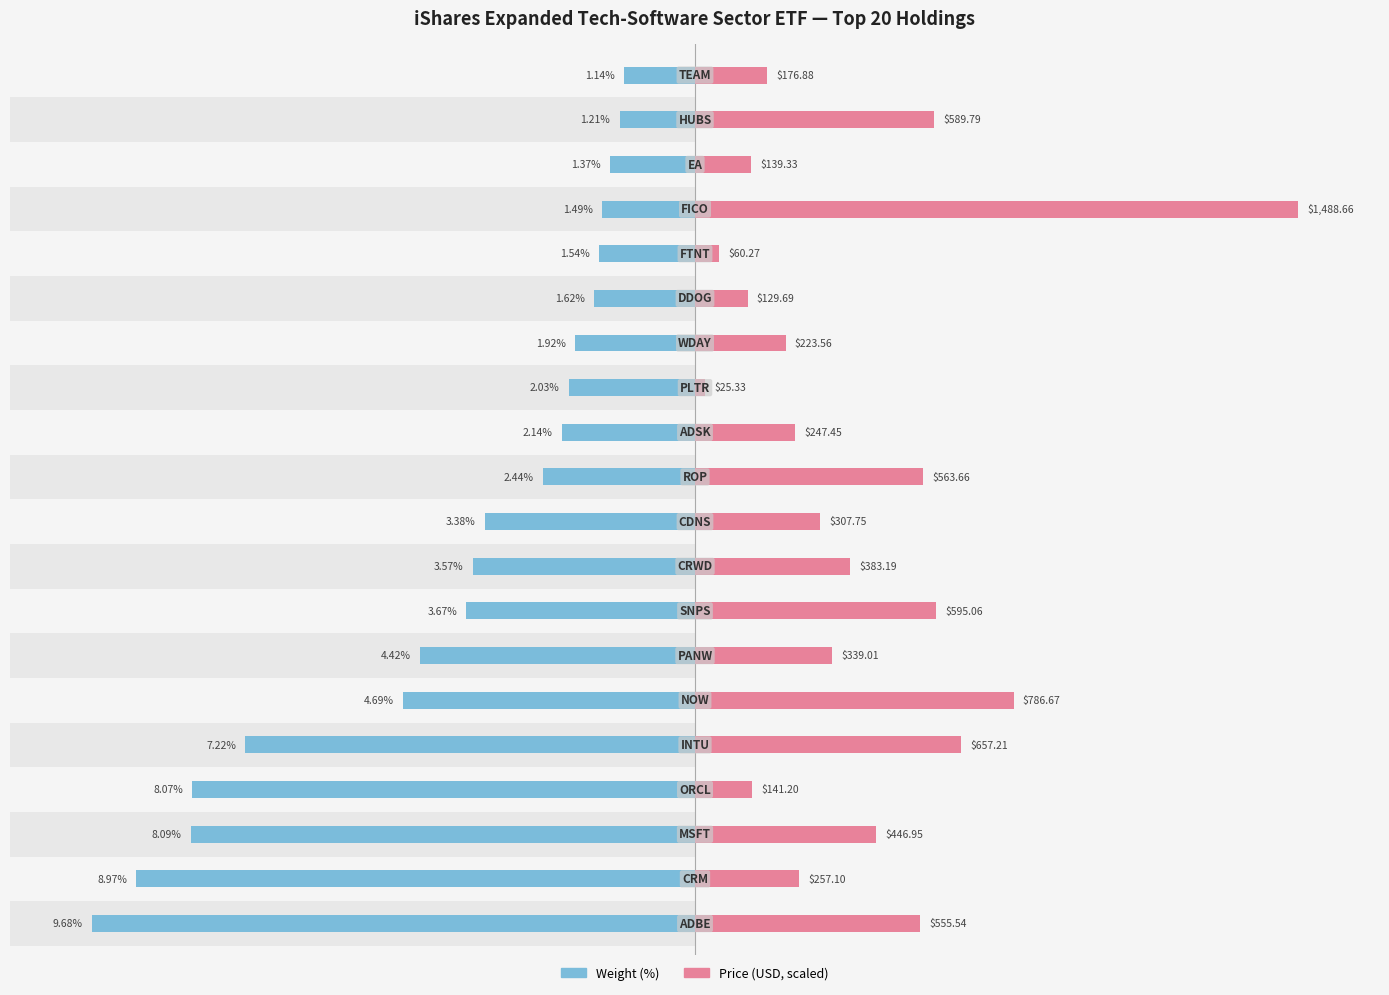

What is the maximum value shown in the chart?

9.7